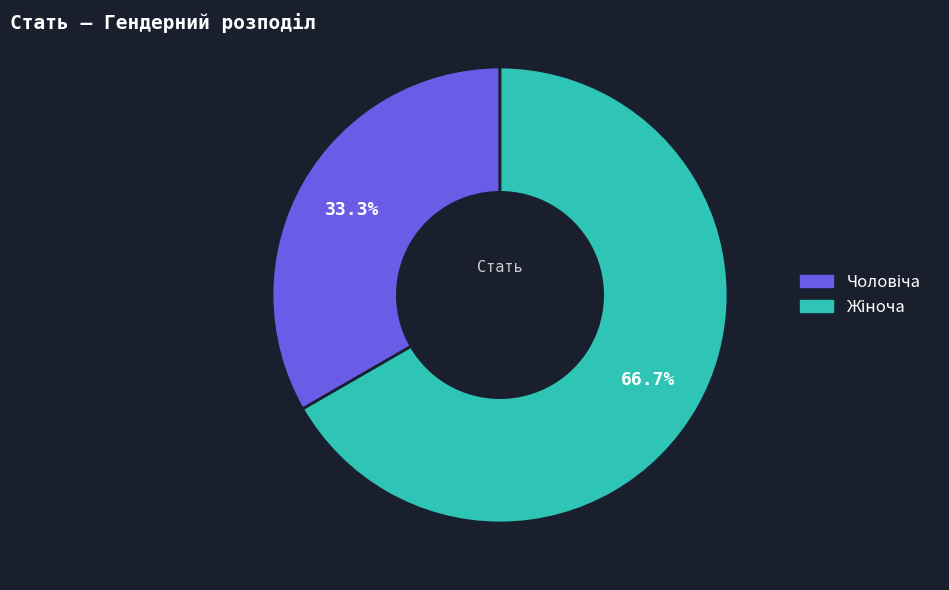

To the nearest percent, what is the difference between the largest and smallest slice percentages?

33%